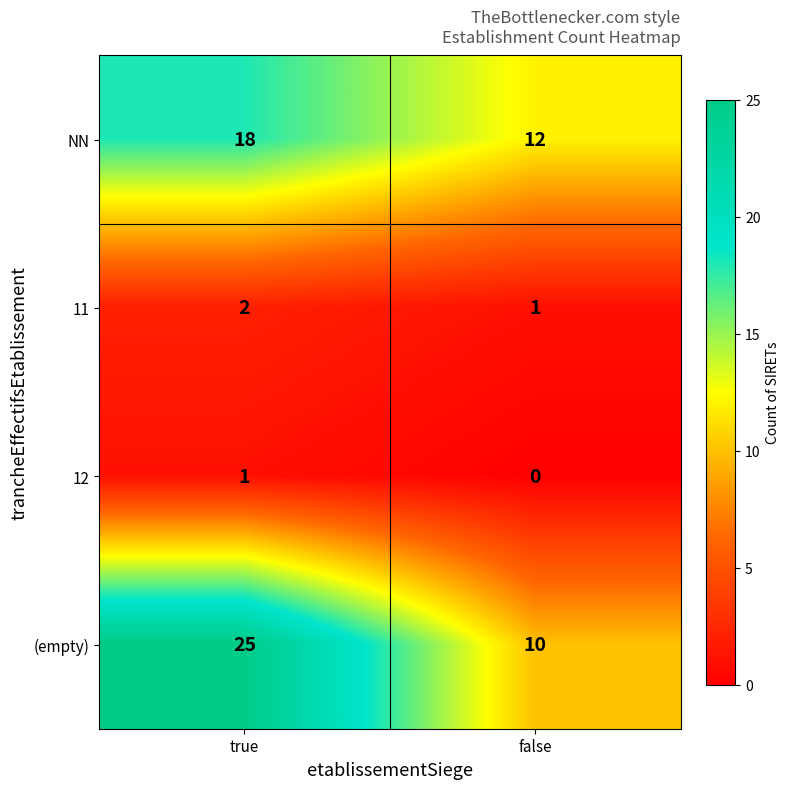

What is the sum of the 11 values at false and true?

3